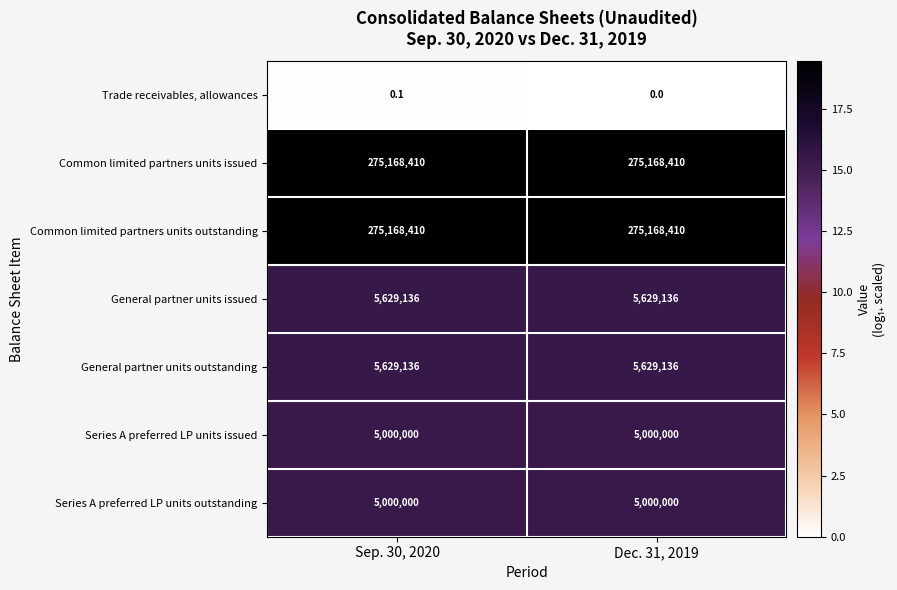

What is the spread (max minus min) of values at Sep. 30, 2020?

275168409.9